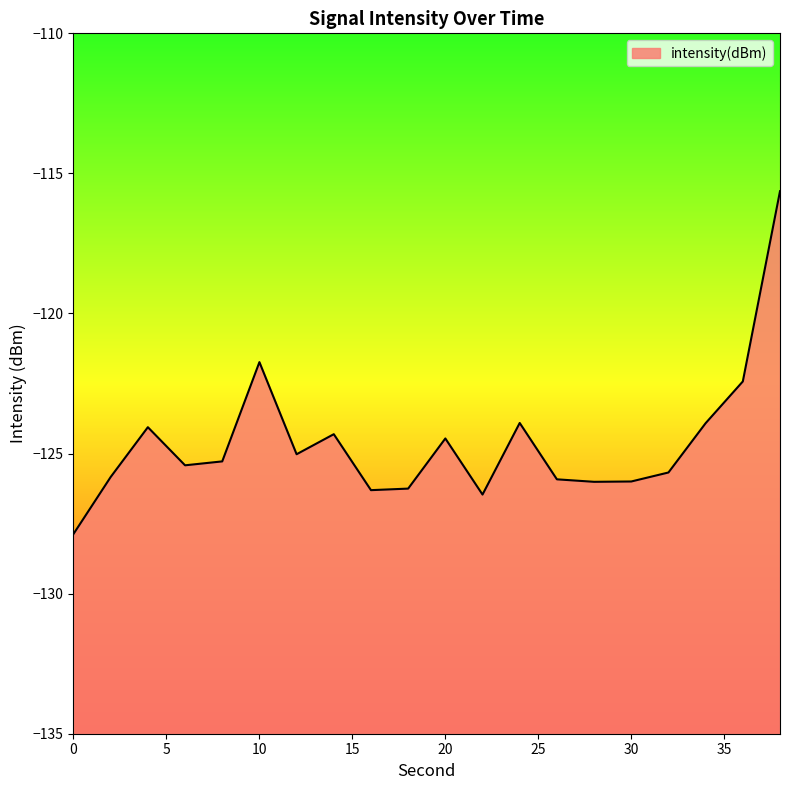

Count the number of data series in this chart.

1